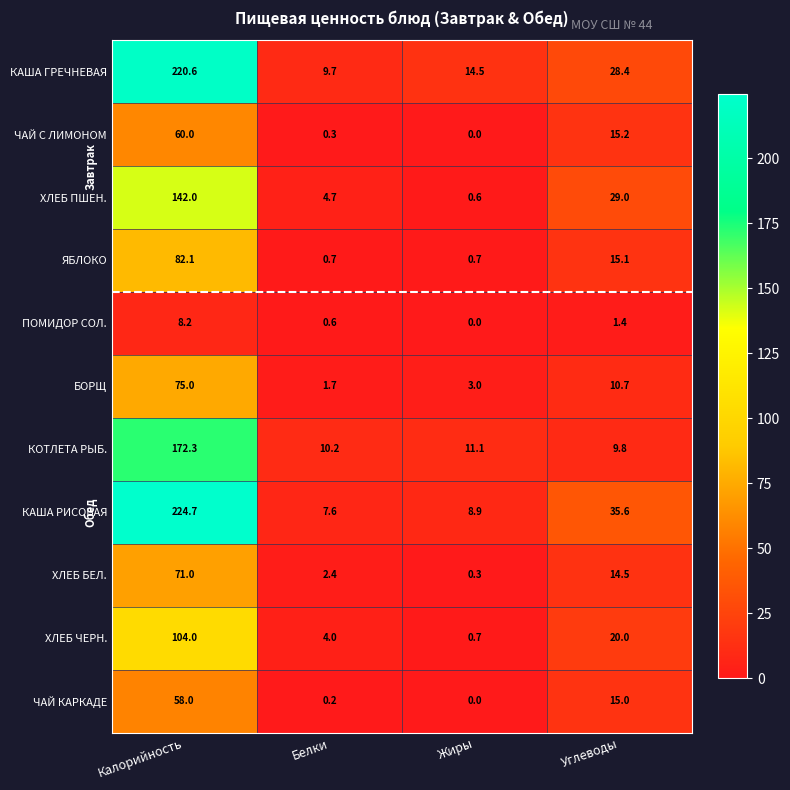

True or false: ХЛЕБ ЧЕРН. has a value of 6.7 at Белки.

False